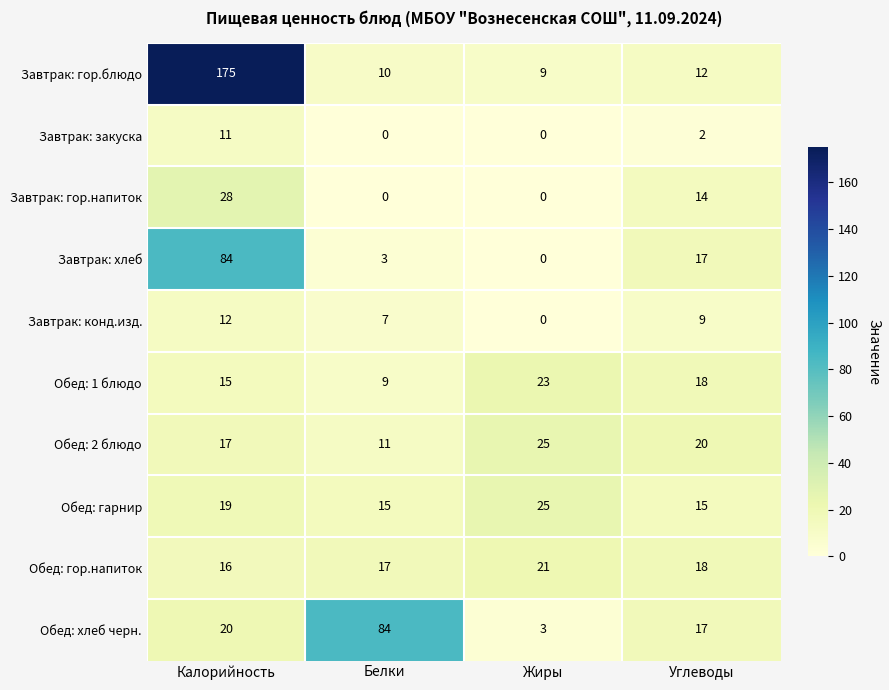

List the labels in order of Завтрак: гор.блюдо value, smallest first.

Жиры, Белки, Углеводы, Калорийность